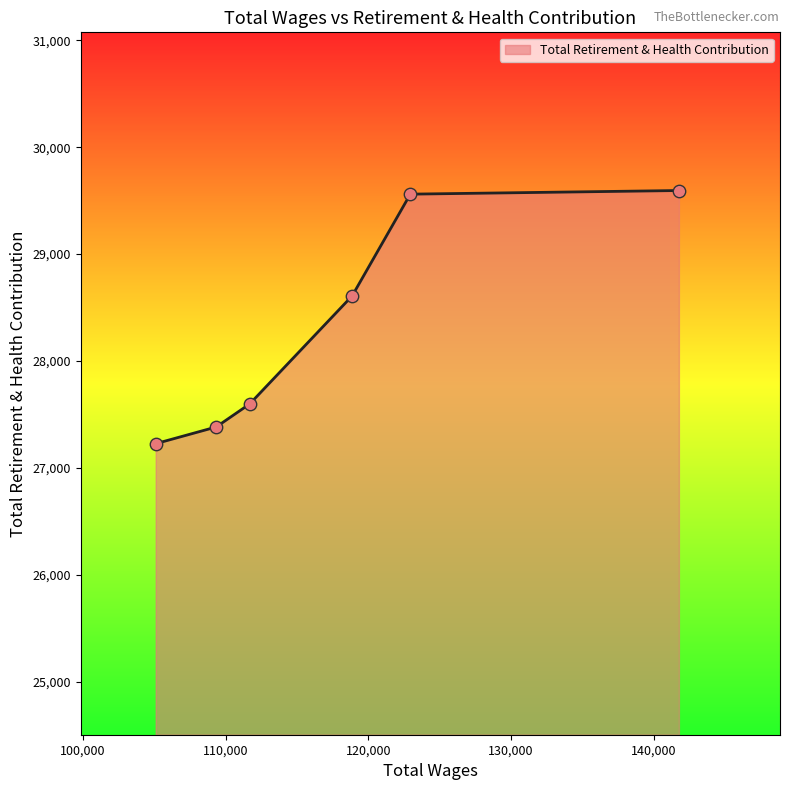

True or false: there are more than 2 points higher than both neighbors.

False